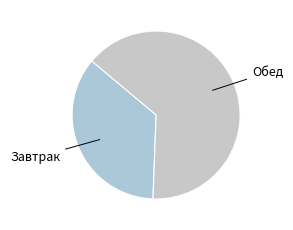

How many slices are in this pie chart?

2